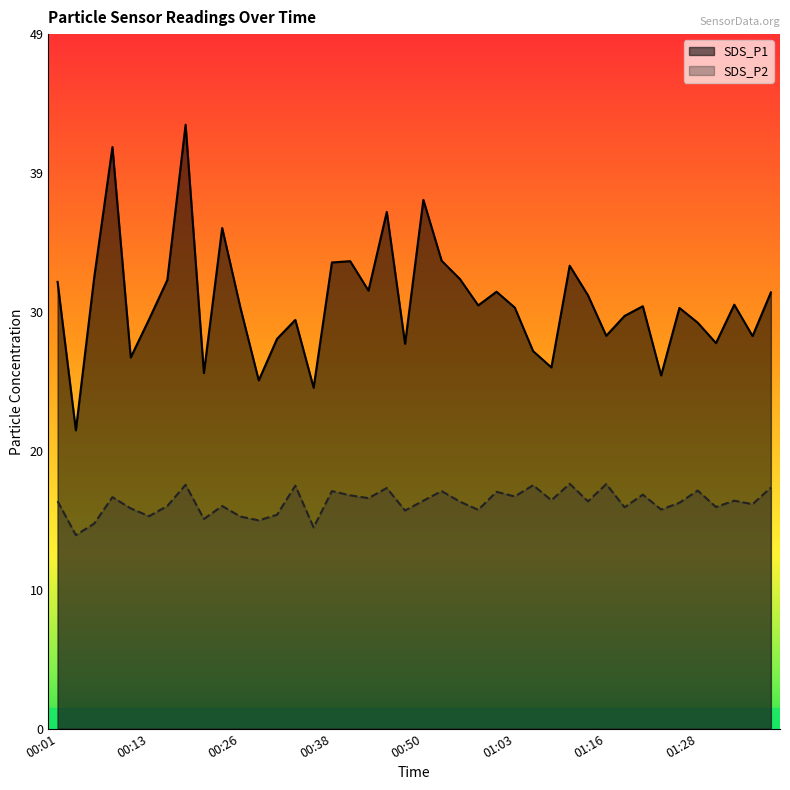

Is it true that SDS_P2 equals 16.4 at 00:08?

True